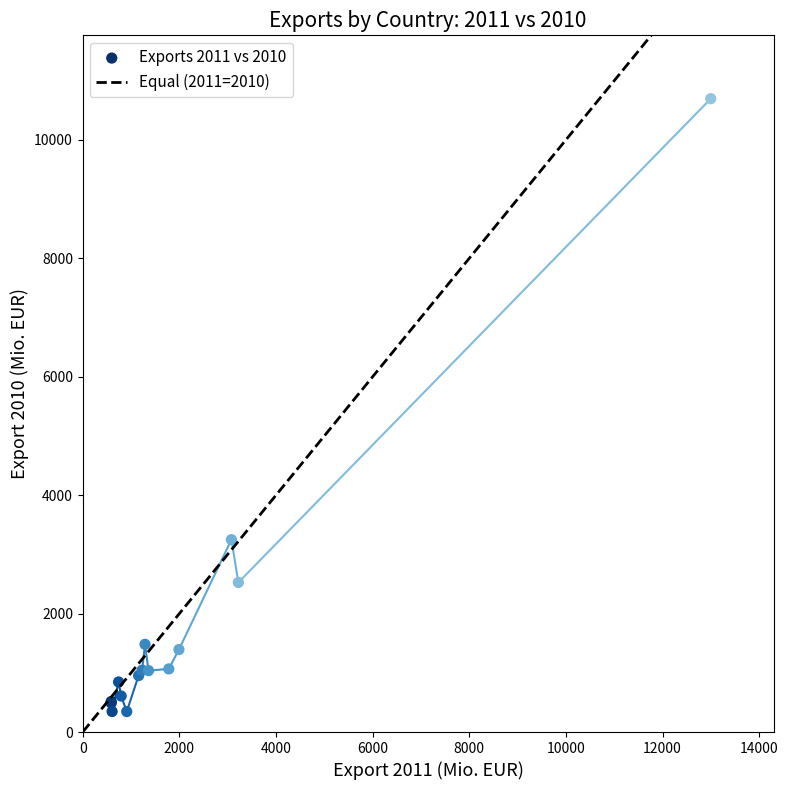

What Y value in the scatter plot is closest to 5520?

3248.7